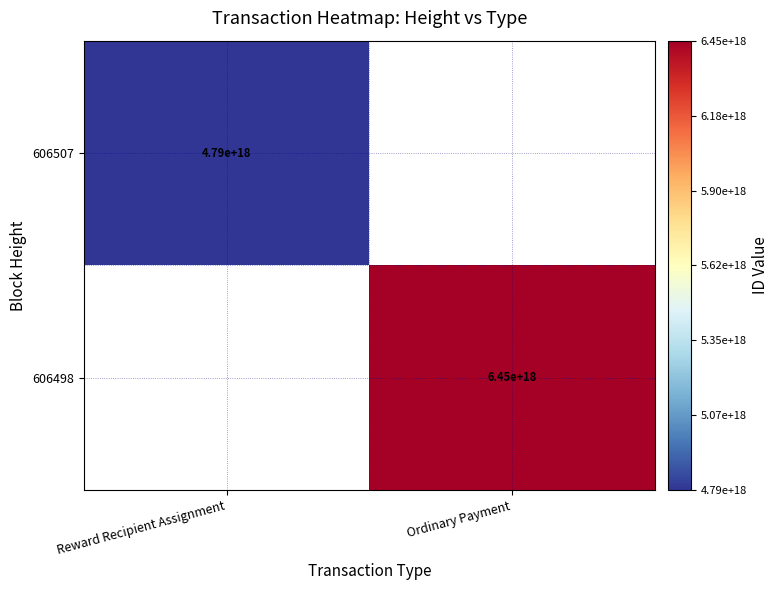

The 606498 series shows 6450000000000000000 at Ordinary Payment. True or false?

True